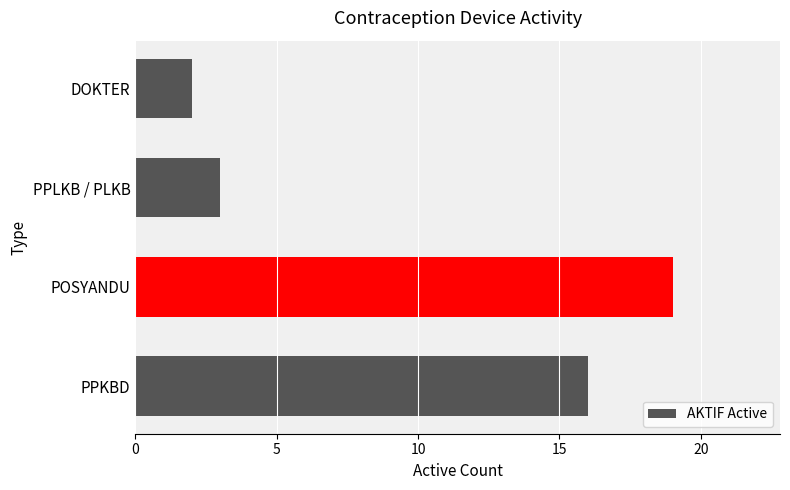

Which label corresponds to the largest value in the chart?

POSYANDU